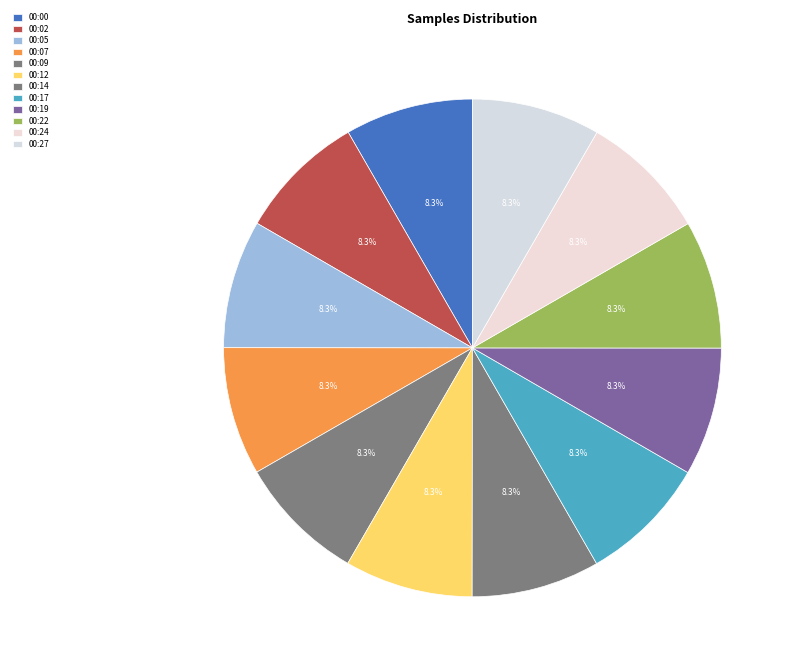

What is the change in value from 00:19 to 00:27?

-982